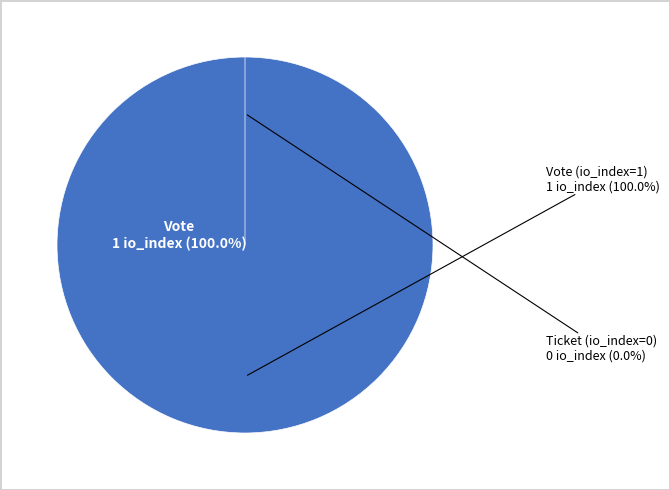

To the nearest percent, what is the difference between the Vote (io_index=1) and Ticket (io_index=0) slice percentages?

100%